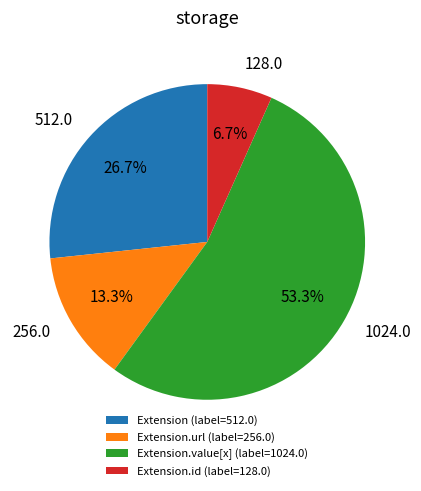

Does any single category account for the majority?

Yes